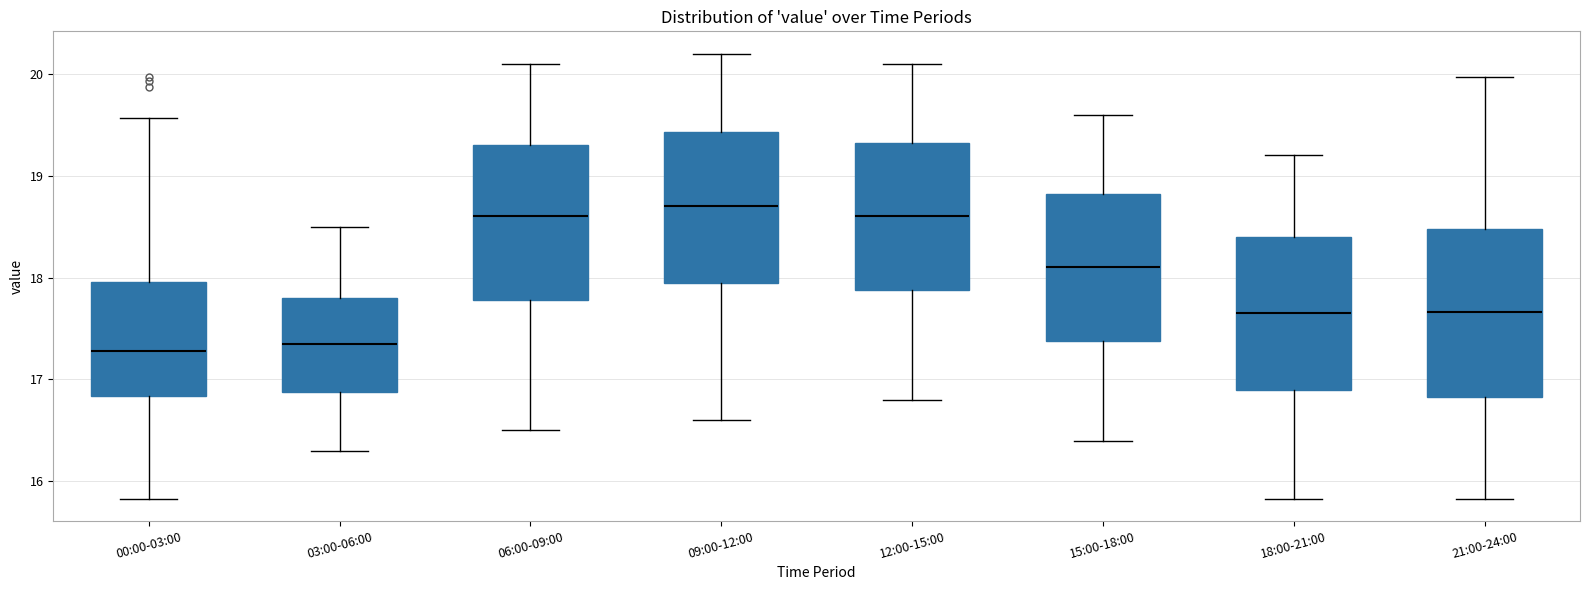

Reading left to right, read every box against the y-axis: the position of its median line, the range the box covers, and the ends of its whiskers. The values are not printed on the chart, so give them approximately, as read against the axis.

00:00-03:00: median 17.3, box 16.8 to 18.0, whiskers 15.8 to 19.6
03:00-06:00: median 17.4, box 16.9 to 17.8, whiskers 16.3 to 18.5
06:00-09:00: median 18.6, box 17.8 to 19.3, whiskers 16.5 to 20.1
09:00-12:00: median 18.7, box 18.0 to 19.4, whiskers 16.6 to 20.2
12:00-15:00: median 18.6, box 17.9 to 19.3, whiskers 16.8 to 20.1
15:00-18:00: median 18.1, box 17.4 to 18.8, whiskers 16.4 to 19.6
18:00-21:00: median 17.7, box 16.9 to 18.4, whiskers 15.8 to 19.2
21:00-24:00: median 17.7, box 16.8 to 18.5, whiskers 15.8 to 20.0